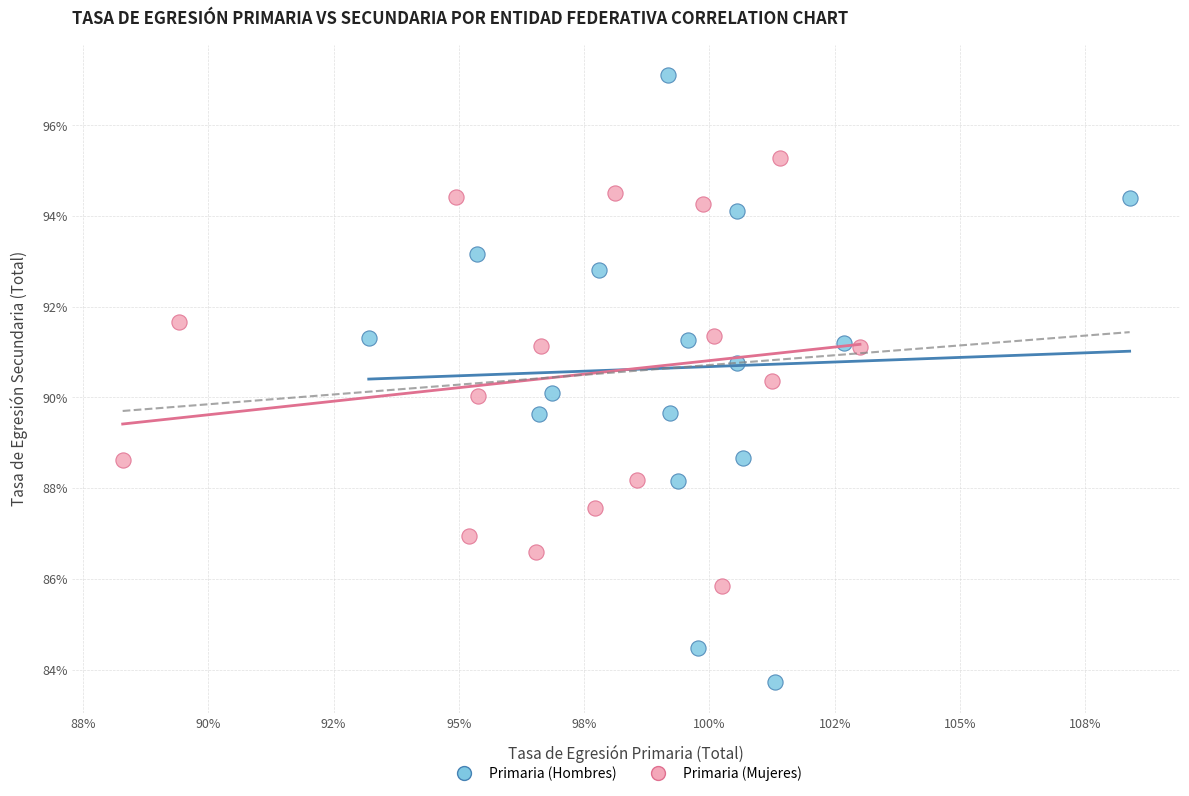

Which series reaches the maximum Y coordinate?

Primaria (Hombres)